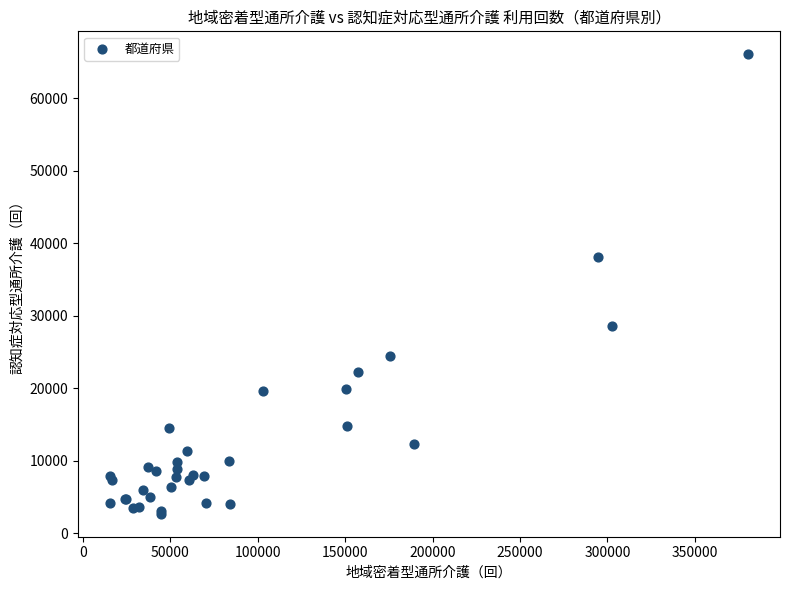

What Y value in the scatter plot is closest to 34364?

38129